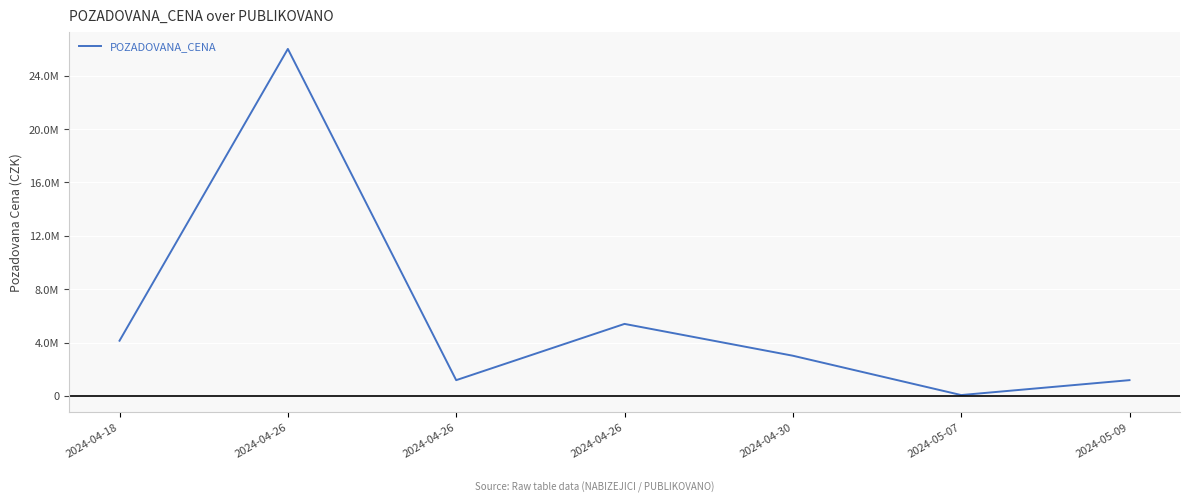

How many interior local valleys (lower than both neighbors) does the data have?

2